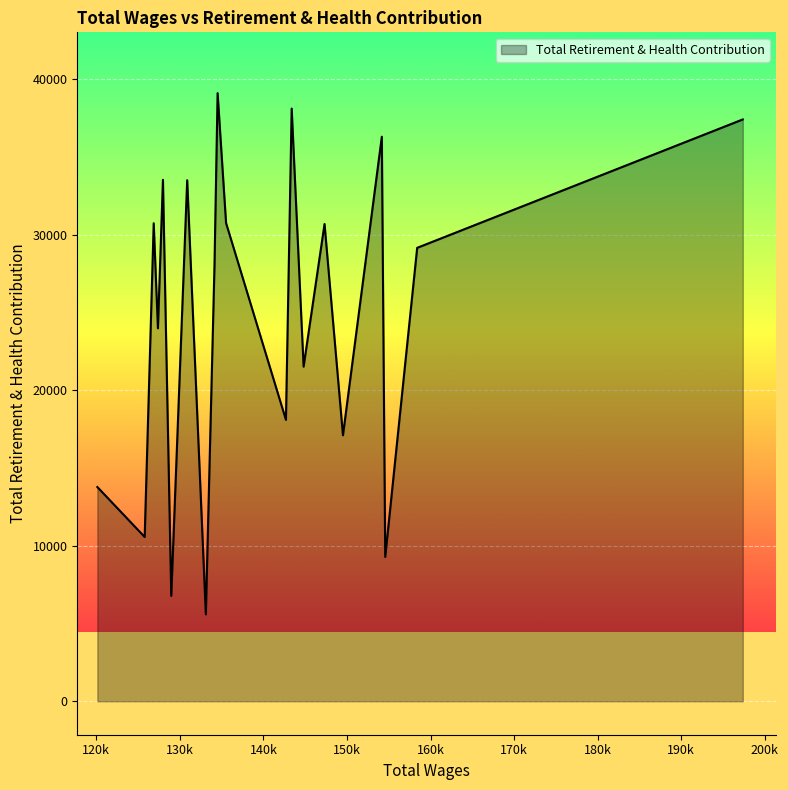

What is the smallest value displayed?

5591